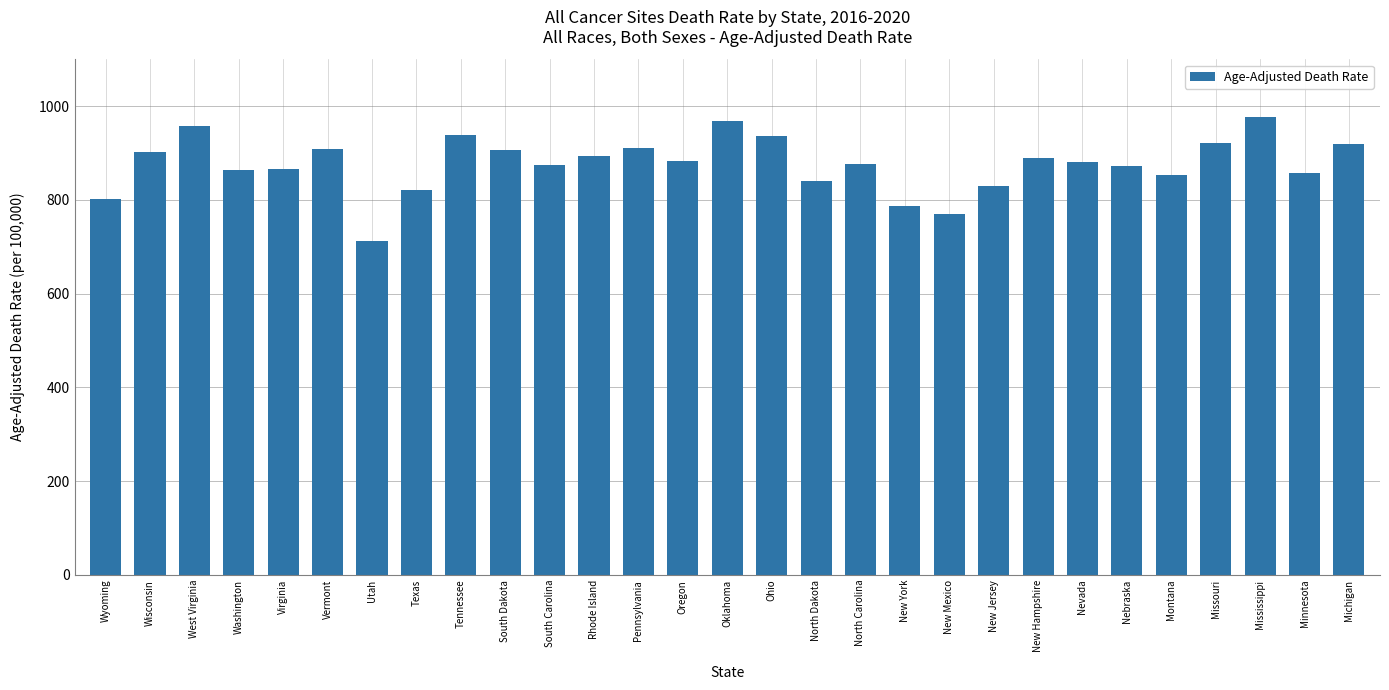

The value at Virginia is 865.0. True or false?

True